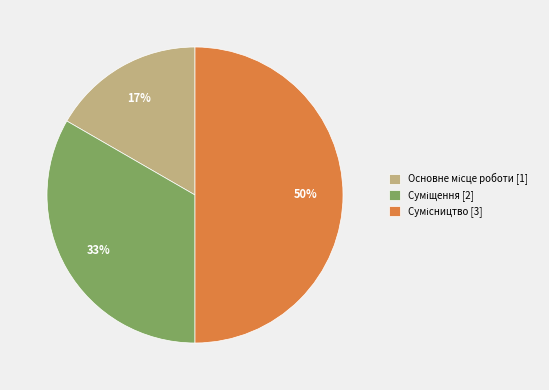

To the nearest percent, what is the difference between the largest and smallest slice percentages?

33%